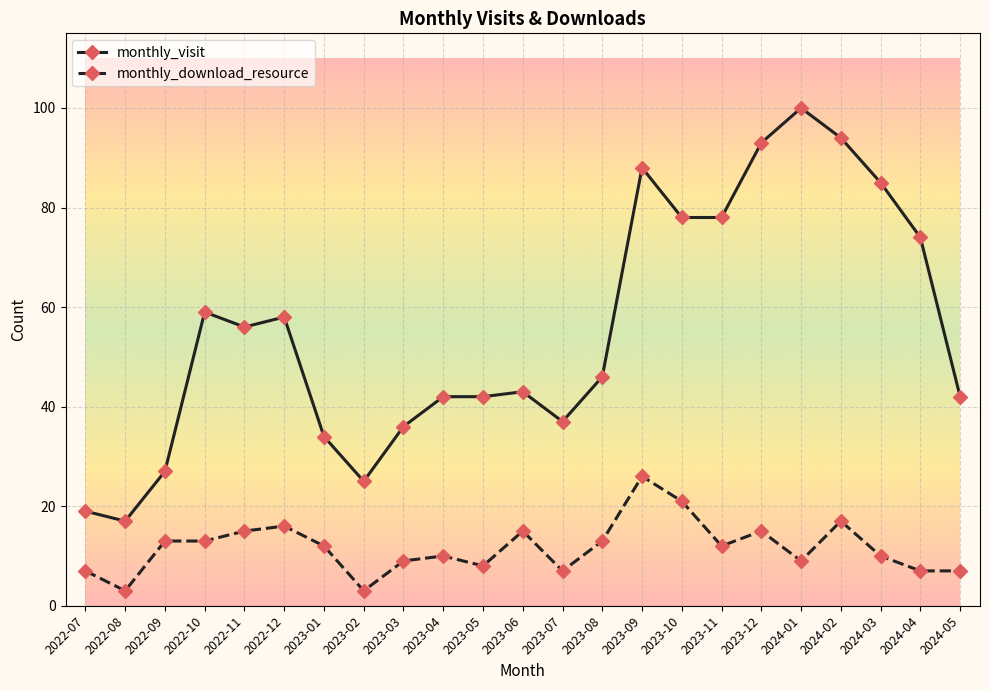

True or false: monthly_visit and monthly_download_resource intersect in this chart.

False